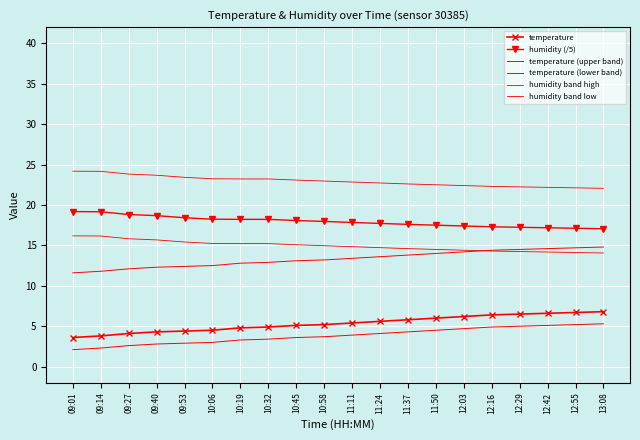

What is the difference between the second highest and minimum values in the temperature series?

3.1